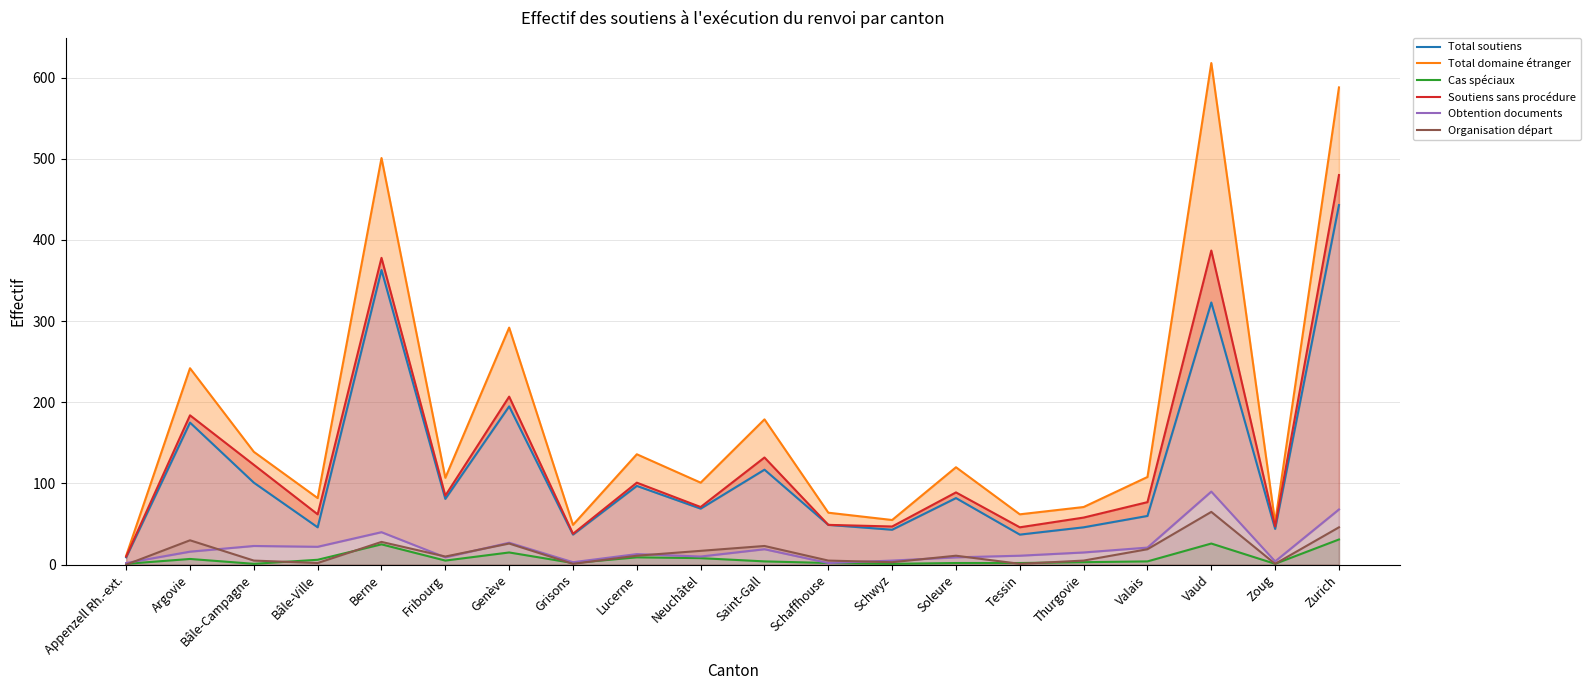

Is it true that Soutiens sans procédure equals 314 at Genève?

False